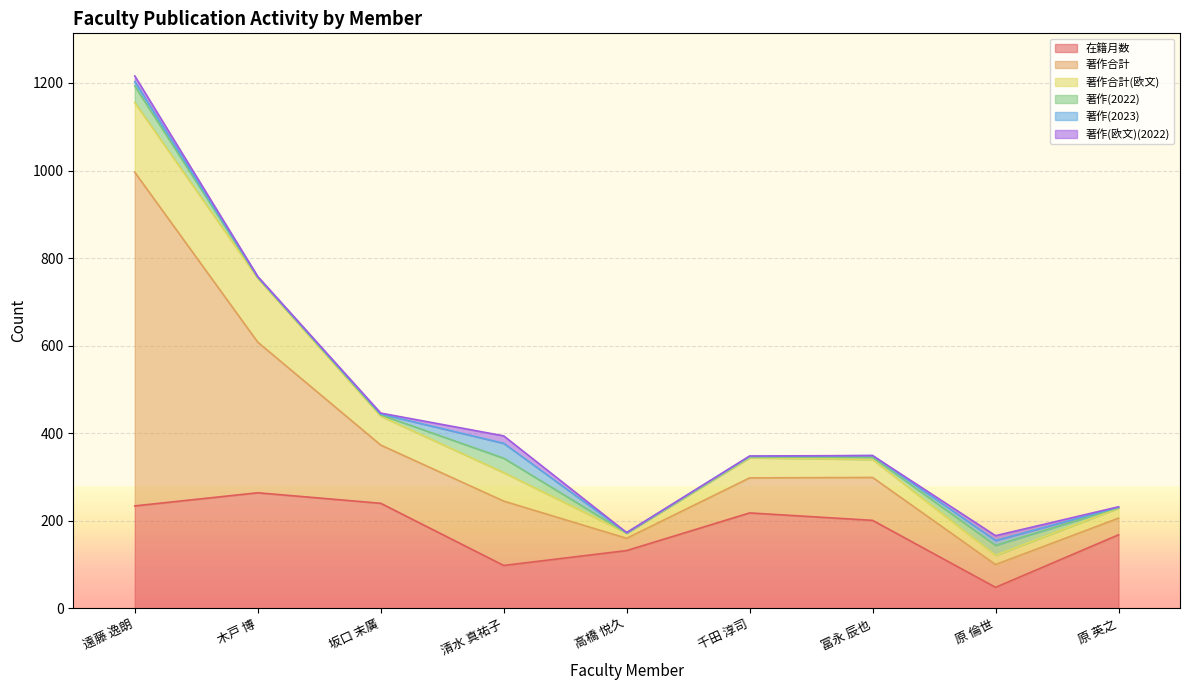

At how many categories does at least one series exceed 268?

2